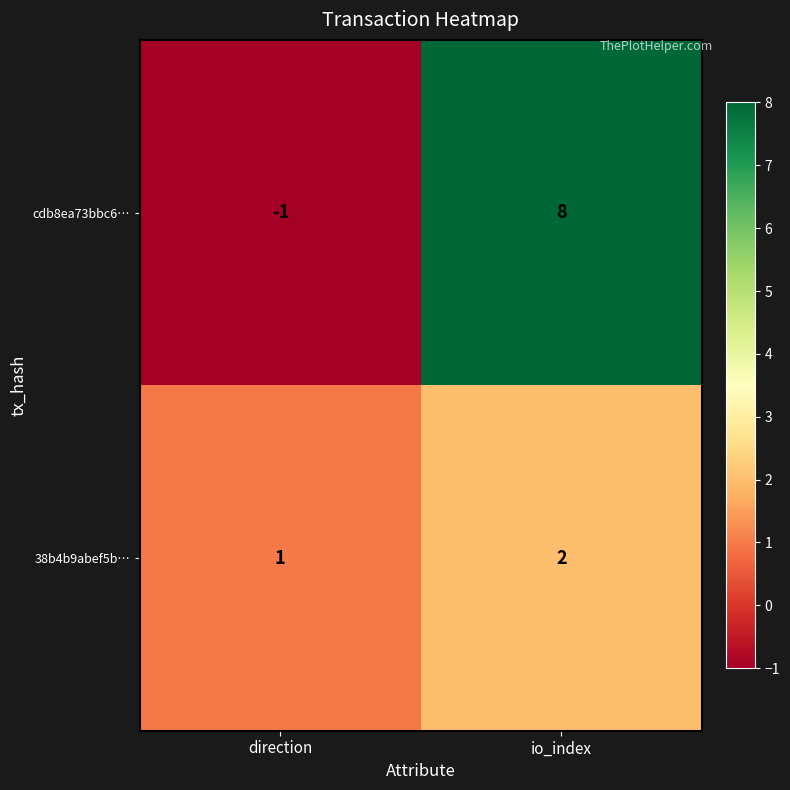

Which series has the largest range (max minus min)?

cdb8ea73bbc6…